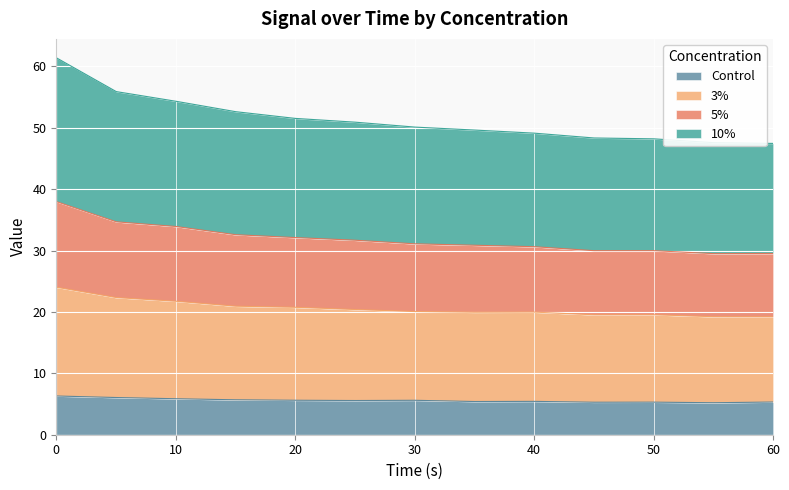

What is the minimum value for Control?

5.2